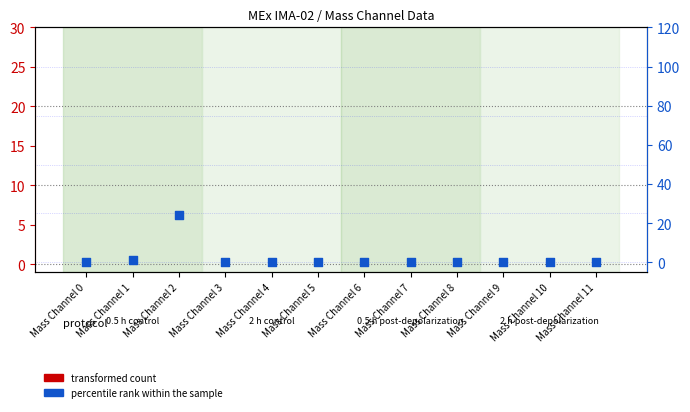

What are all the series names shown in the legend?

transformed count, percentile rank within the sample